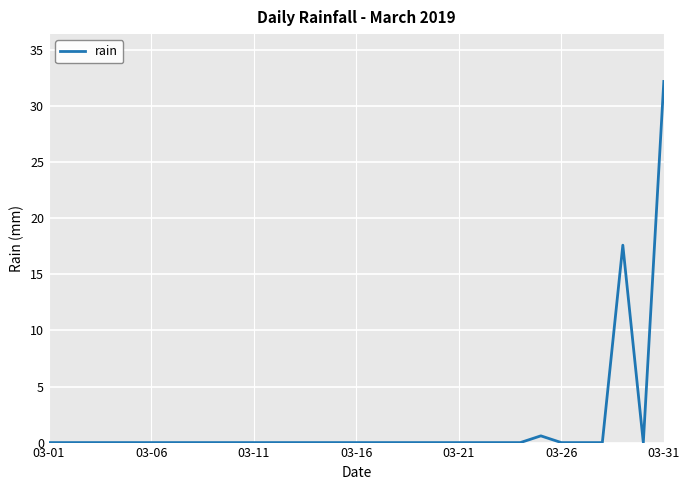

What is the greatest value displayed?

32.2